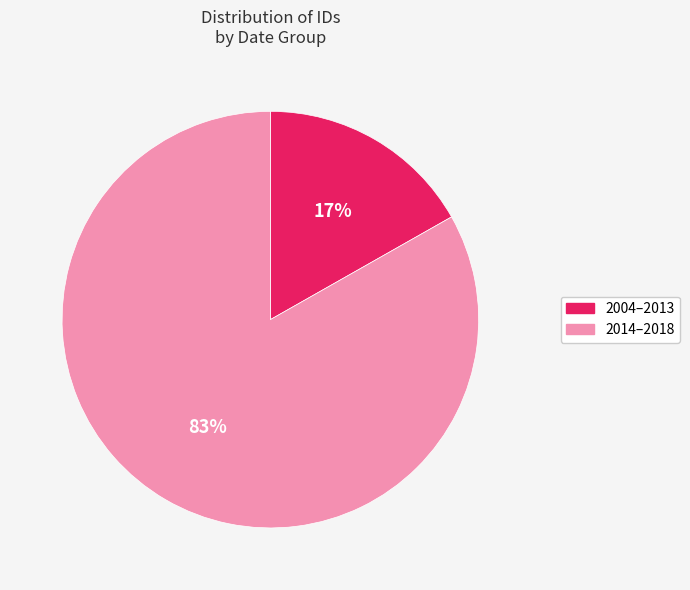

To the nearest percent, what is the average slice percentage?

50%